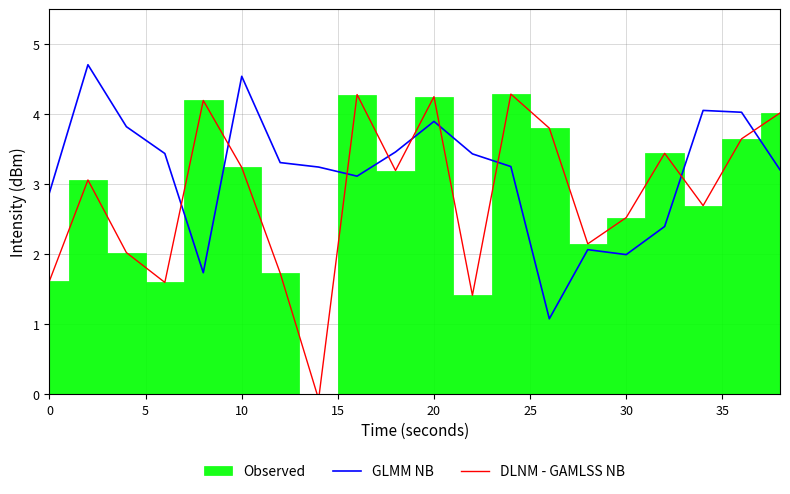

The GLMM NB series shows 6.1 at 20. True or false?

False